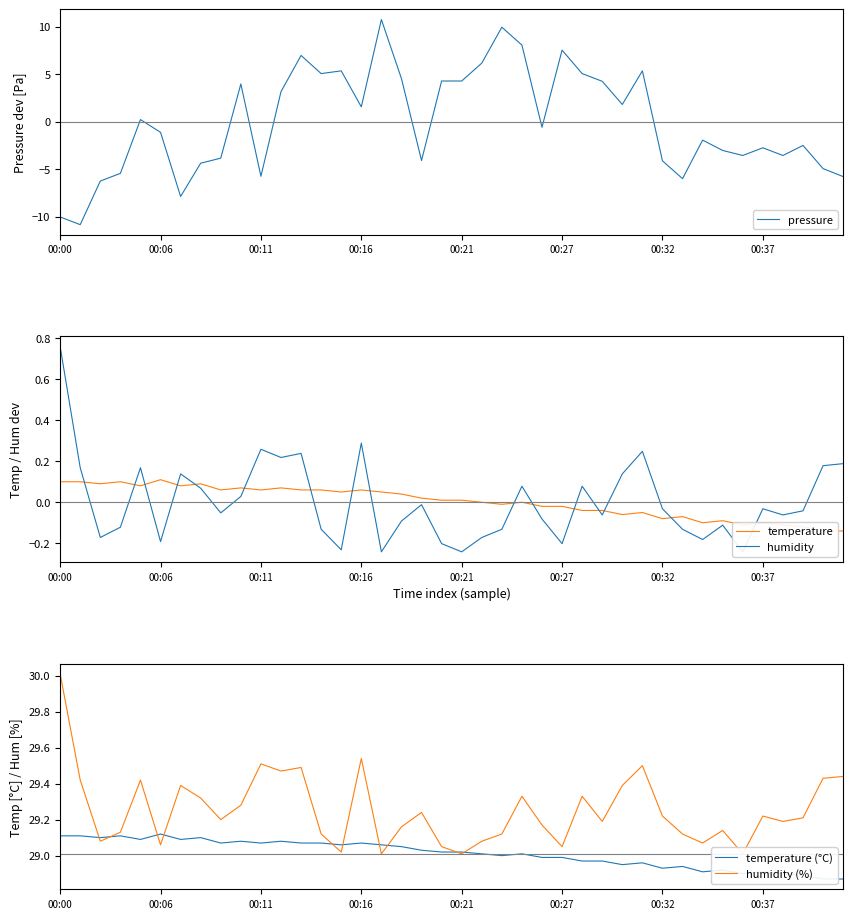

True or false: pressure has a value of 4.3 at 00:21.

True